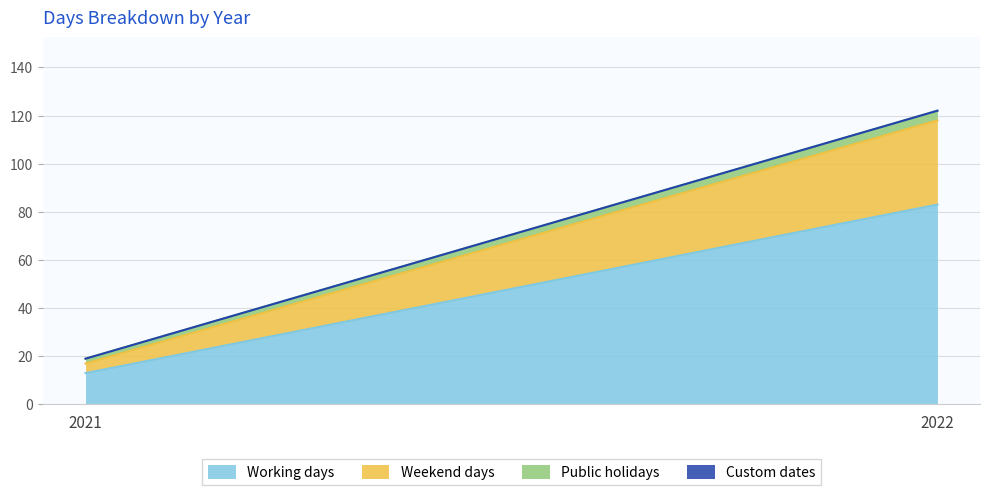

At which category is the sum across all series the highest?

2022